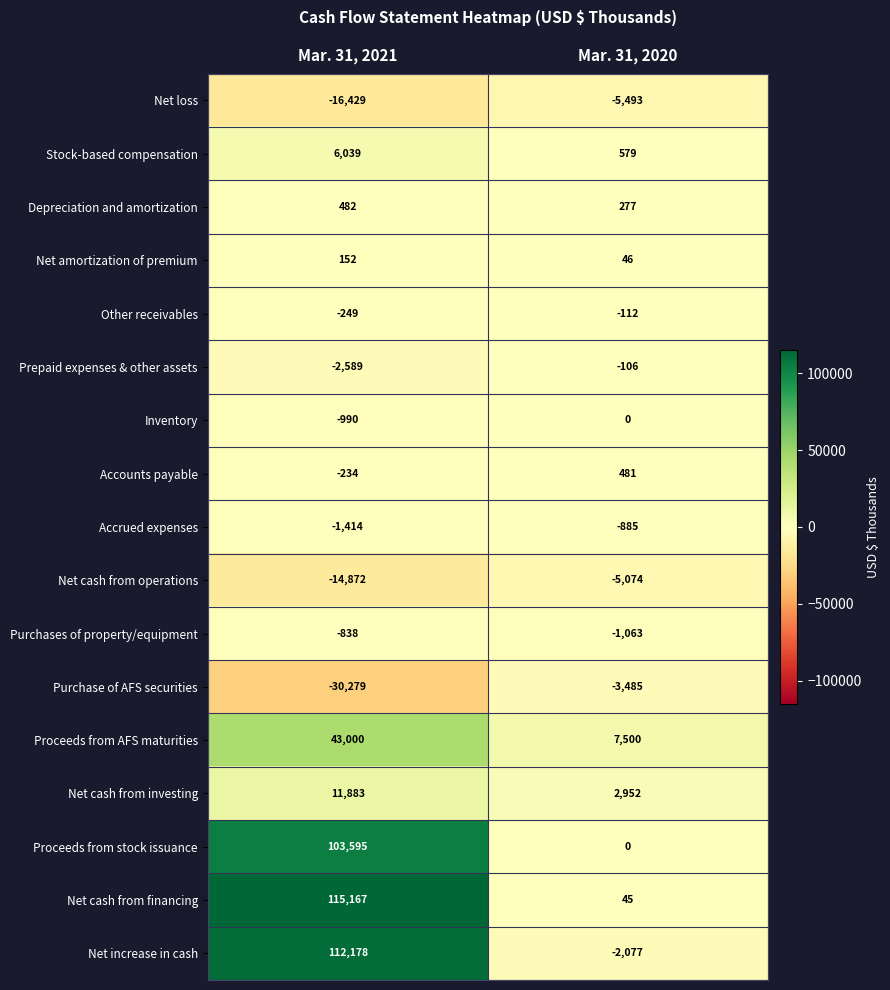

Is it true that Accrued expenses equals -1203 at Mar. 31, 2020?

False